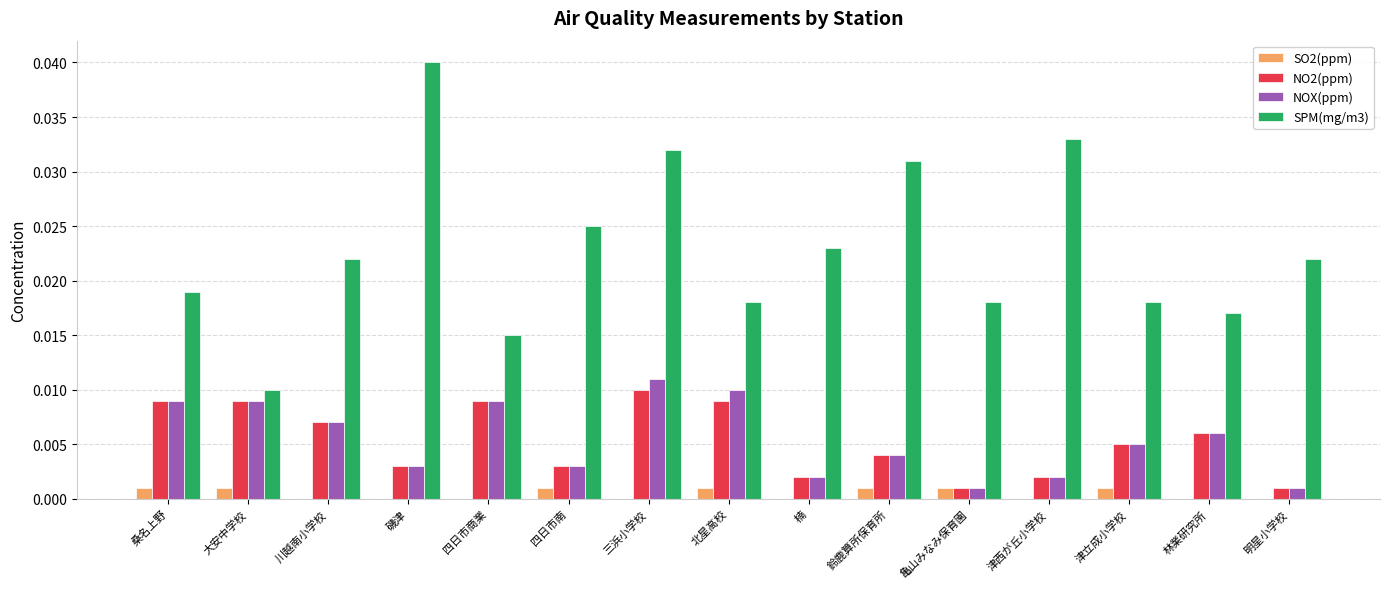

The SPM(mg/m3) series shows 0.1 at 鈴鹿算所保育所. True or false?

False